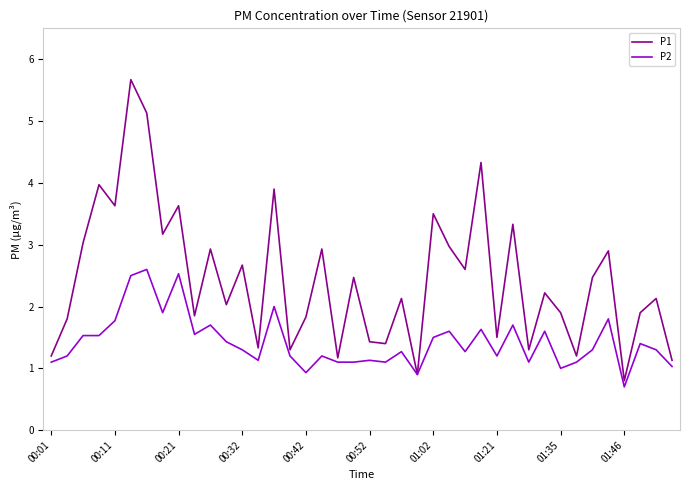

Which series has the widest spread of values?

P1